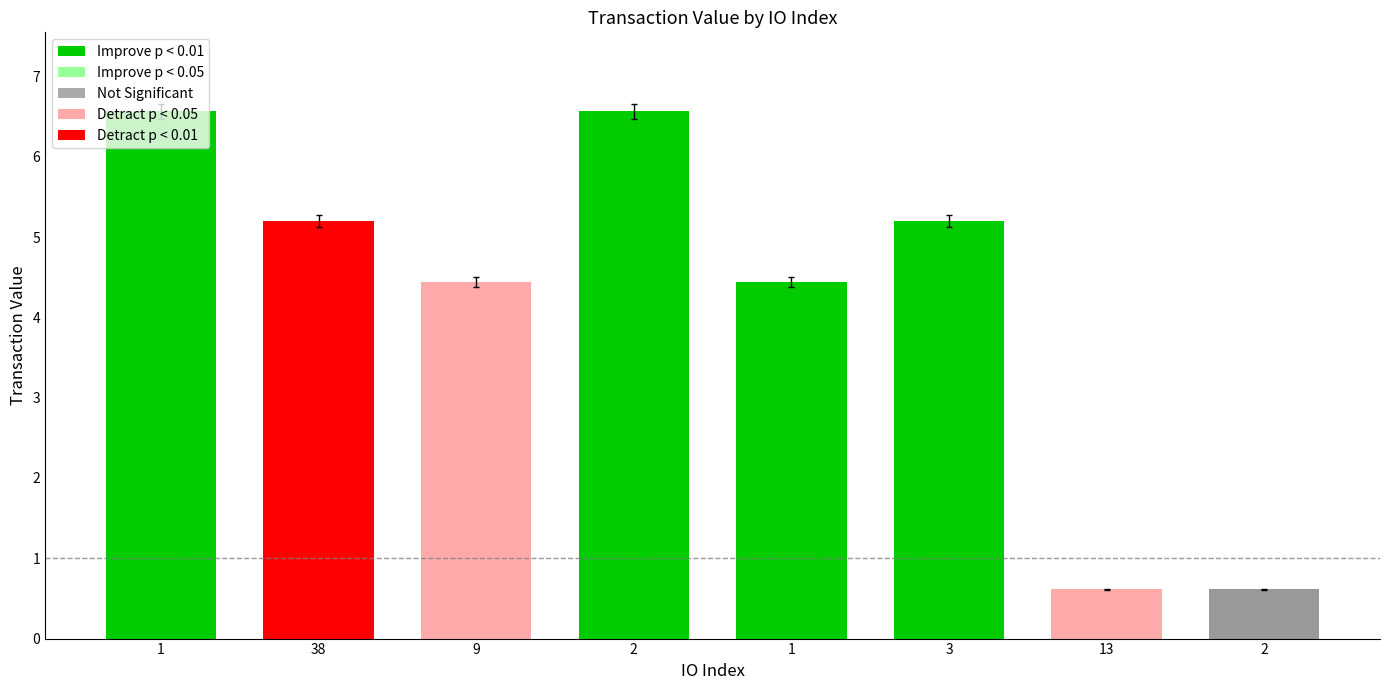

Reading left to right, transcribe all the data shown in this chart.

1=6.5	38=5.1	9=4.4	2=6.5	1=4.4	3=5.1	13=0.6	2=0.6